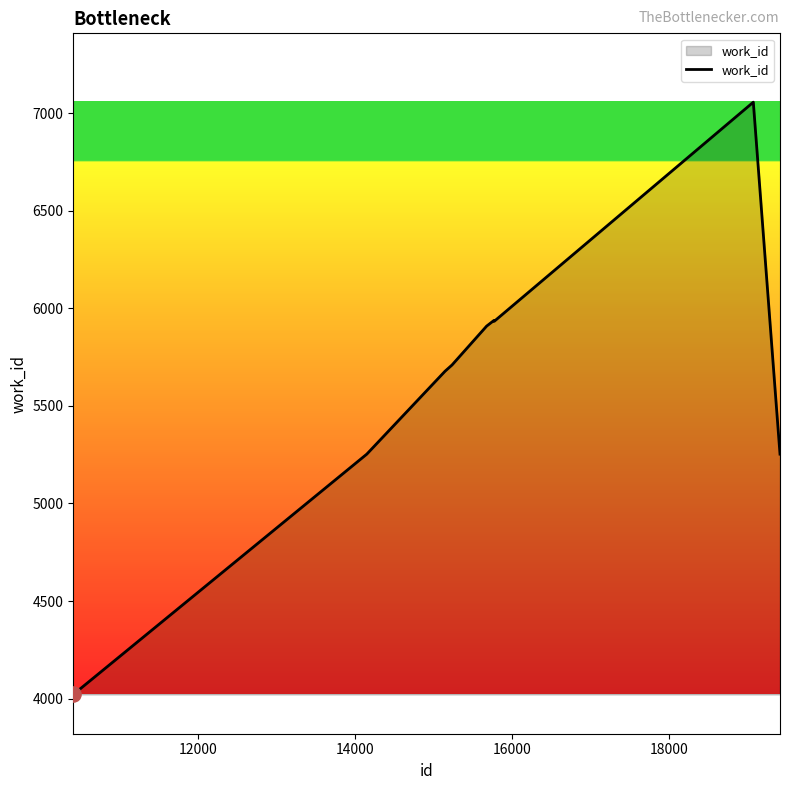

What is the greatest value displayed?

7057